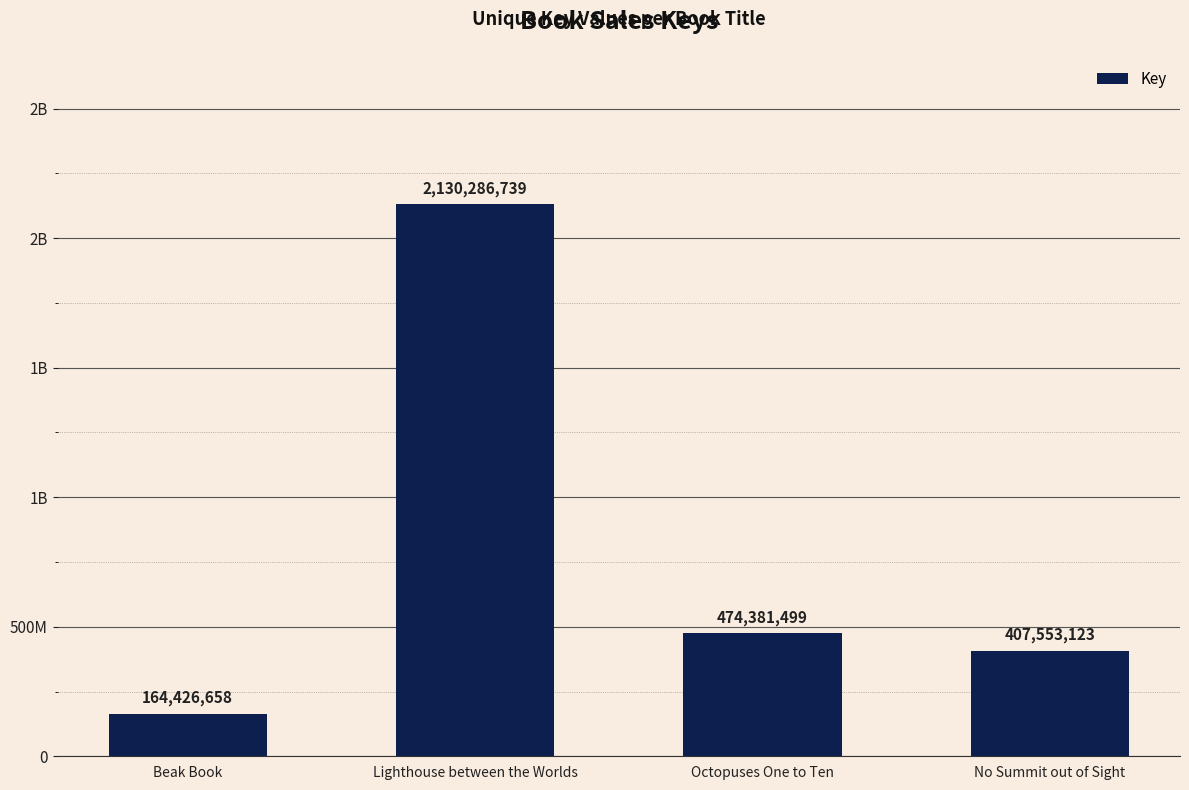

Are the bars horizontal?

No